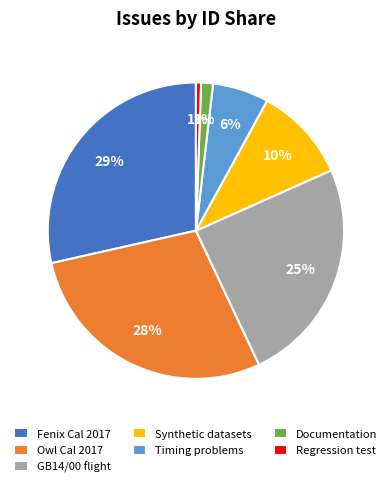

To the nearest percent, what is the difference between the largest and smallest slice percentages?

28%